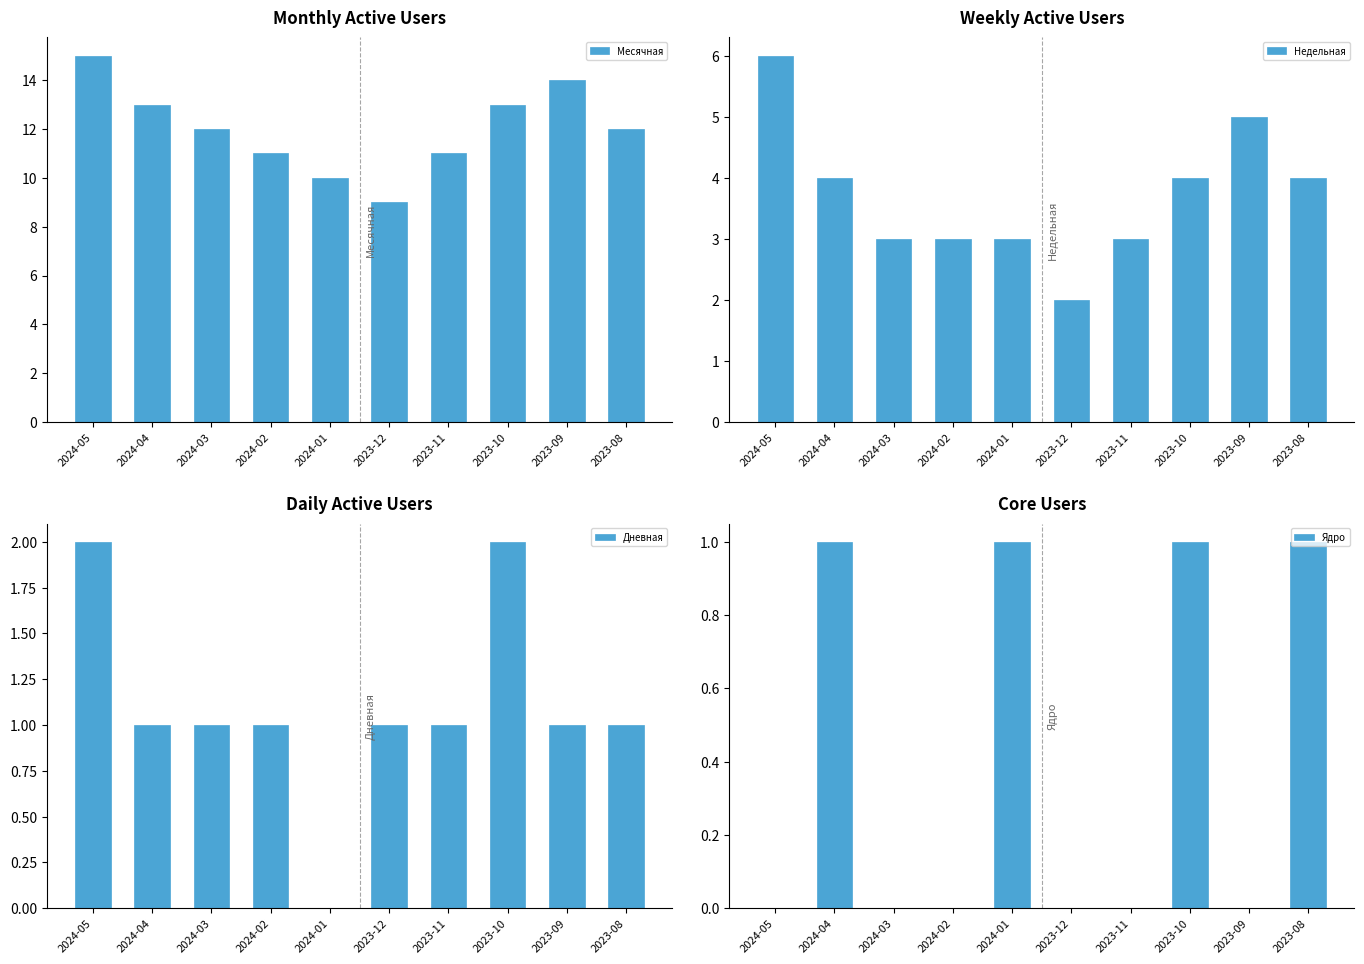

Which label corresponds to the smallest value in the chart?

2024-01